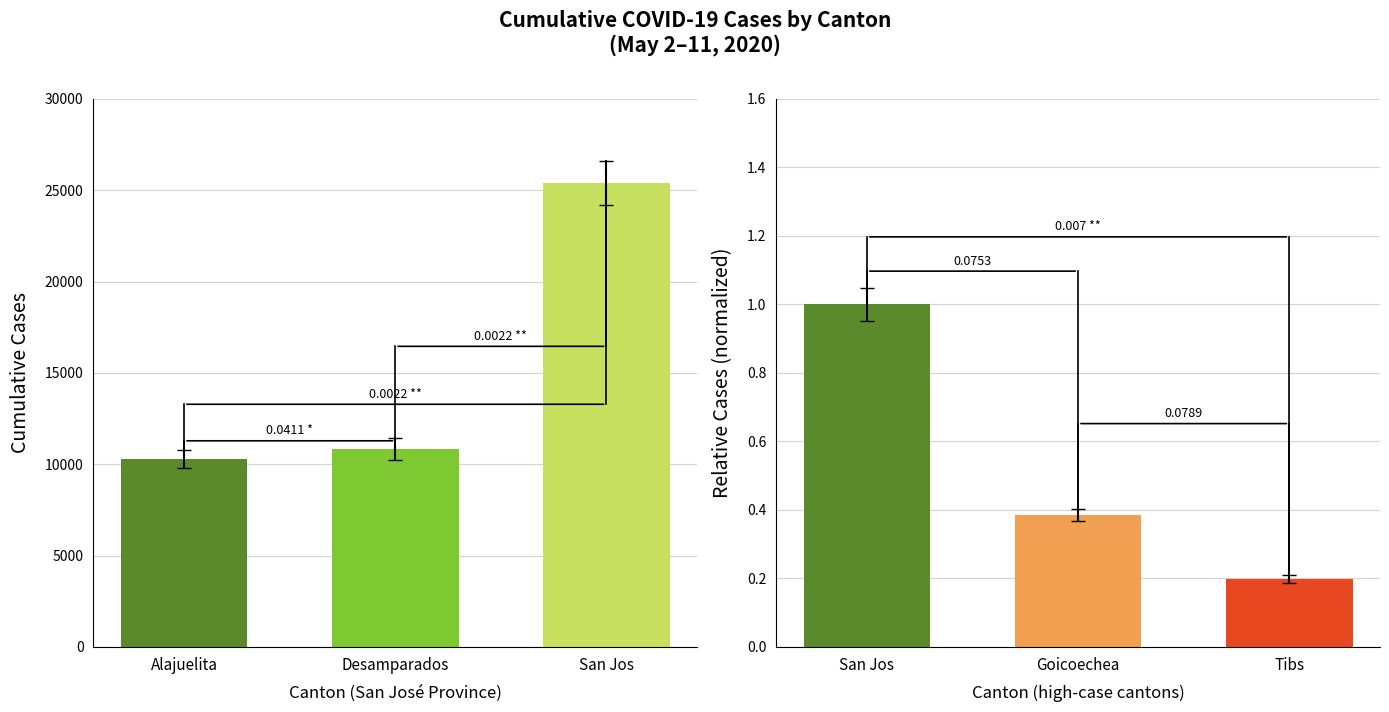

At which label does the data first exceed 10856?

San Jos